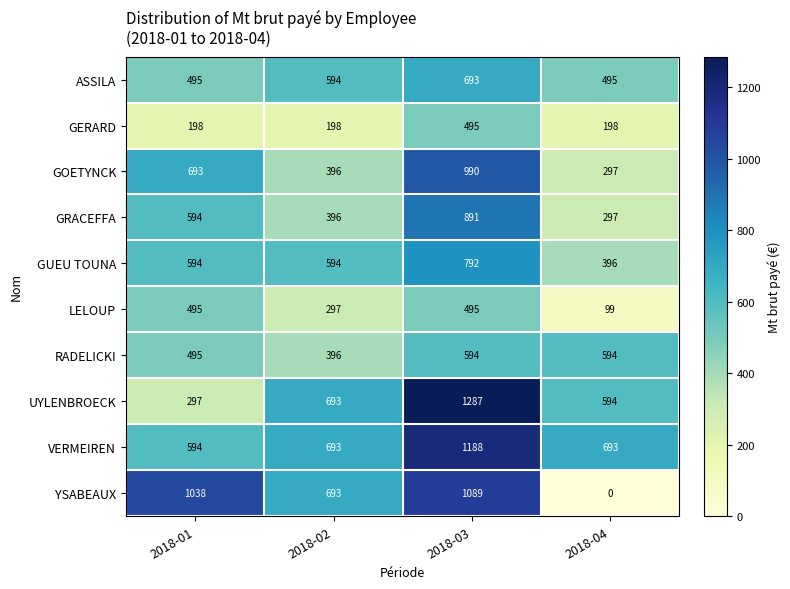

Which series has the widest spread of values?

YSABEAUX